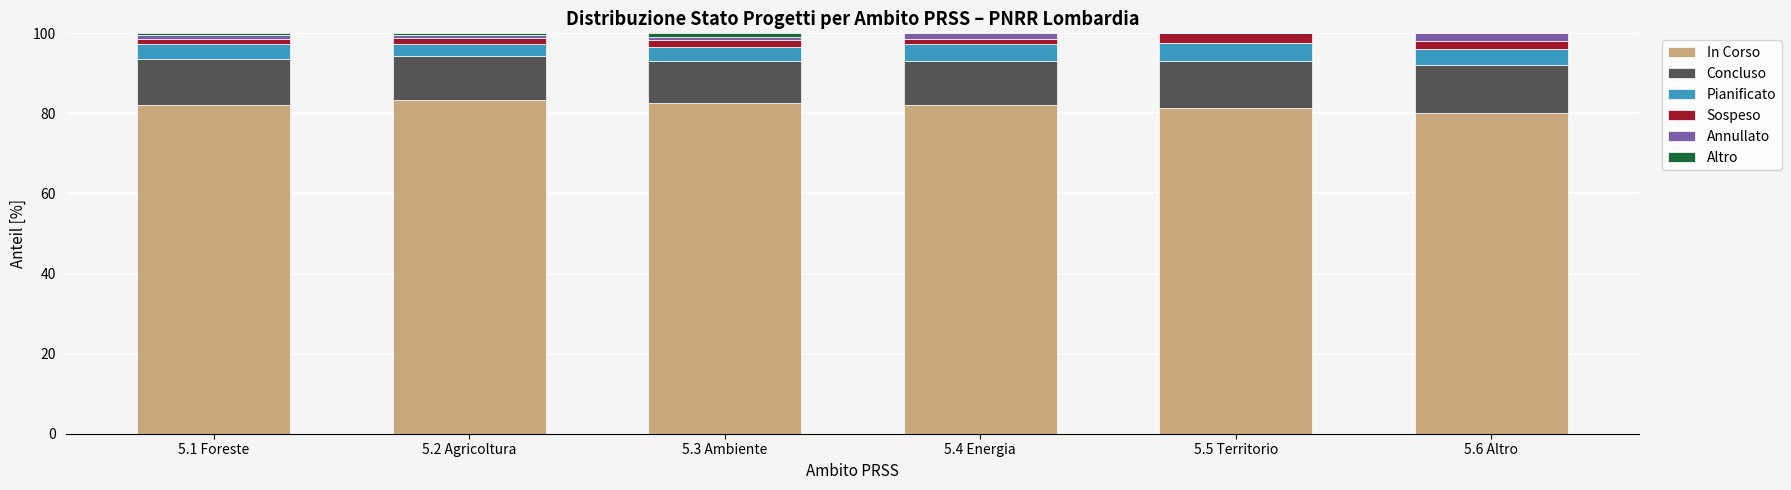

Are the bars horizontal?

No